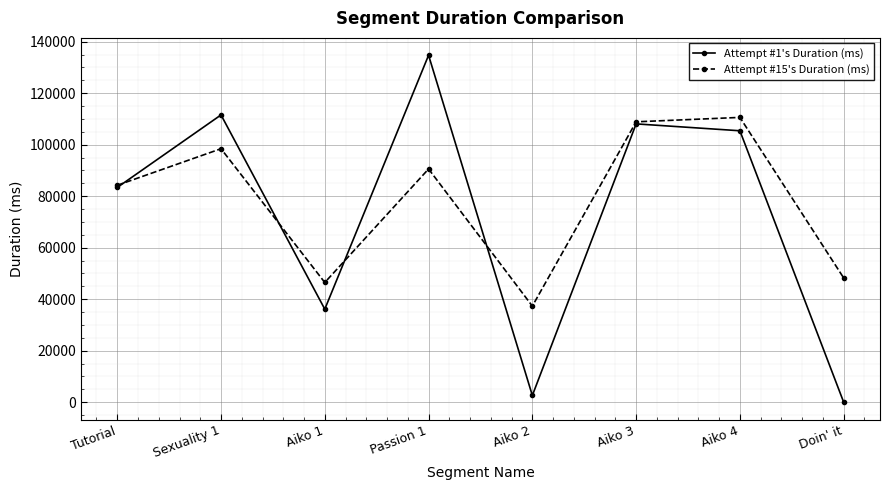

Where is the first local minimum for Attempt #15's Duration (ms)?

Aiko 1